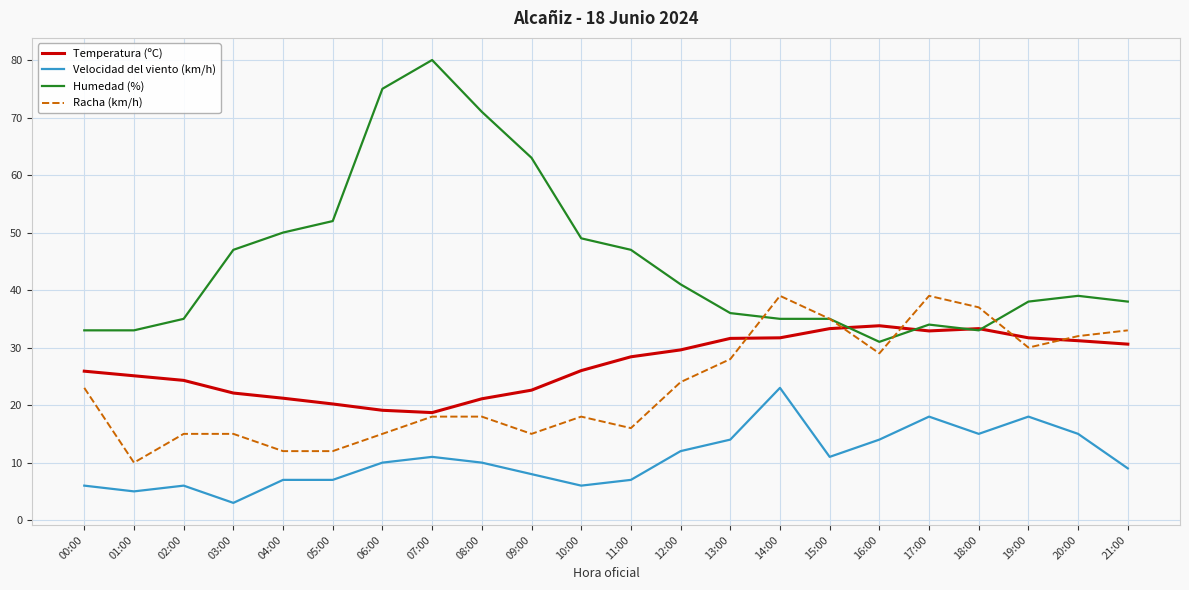

What is the difference between the Temperatura (ºC) values at 05:00 and 14:00?

11.5